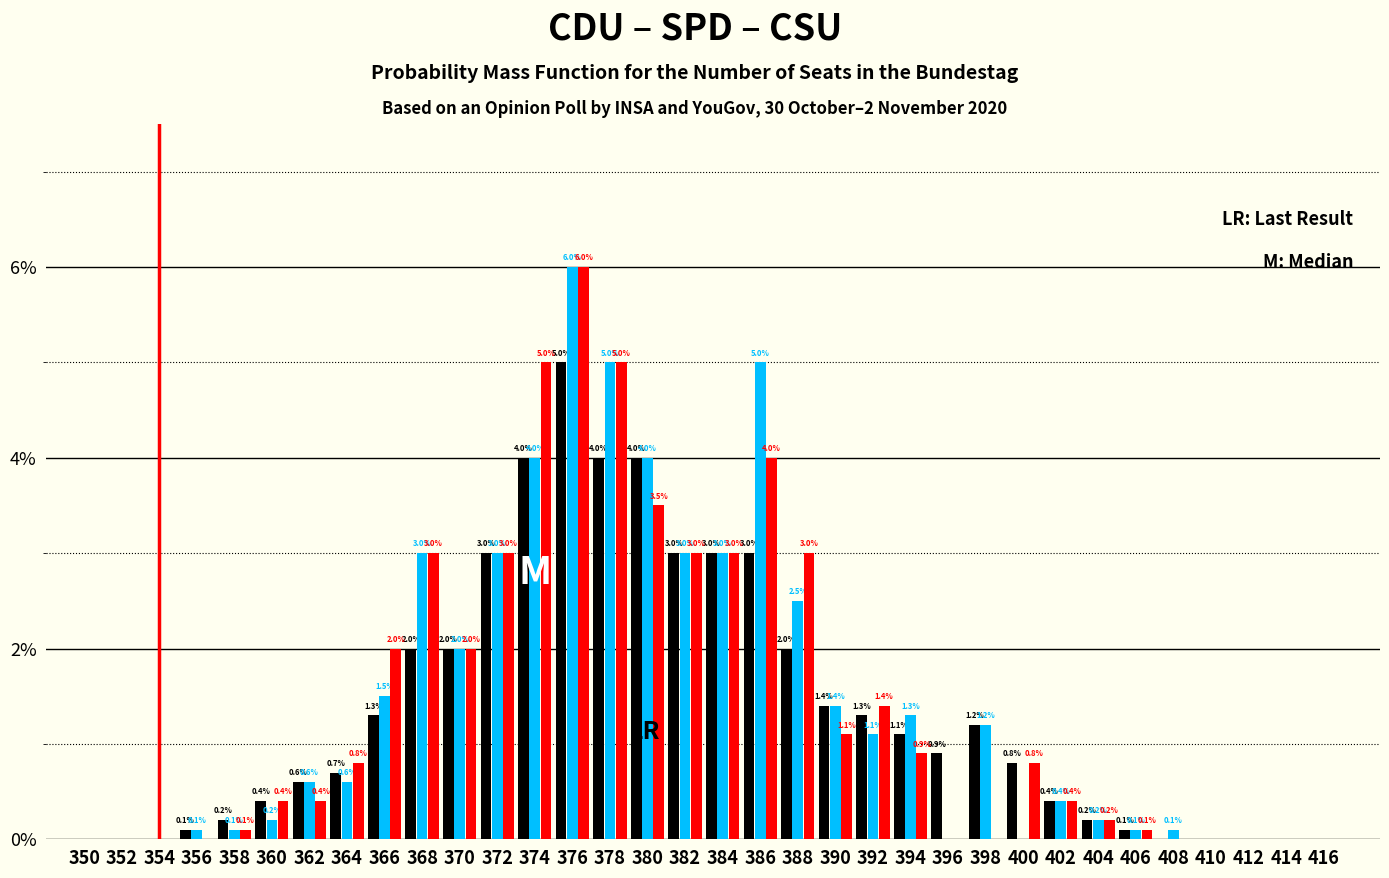

Which label corresponds to the largest value in the chart?

376